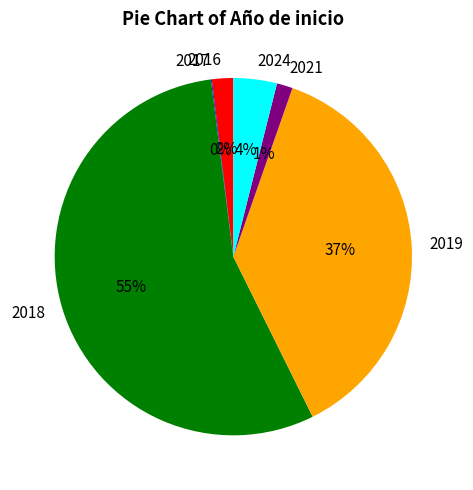

Does any single category account for the majority?

Yes